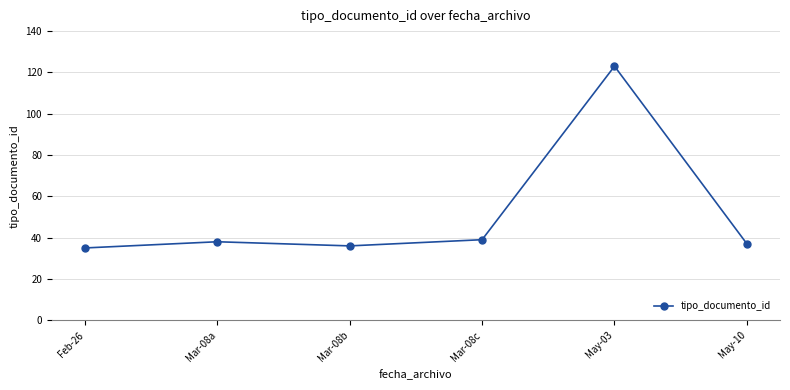

What is the ratio of the value at Mar-08b to the value at Feb-26?

1.0